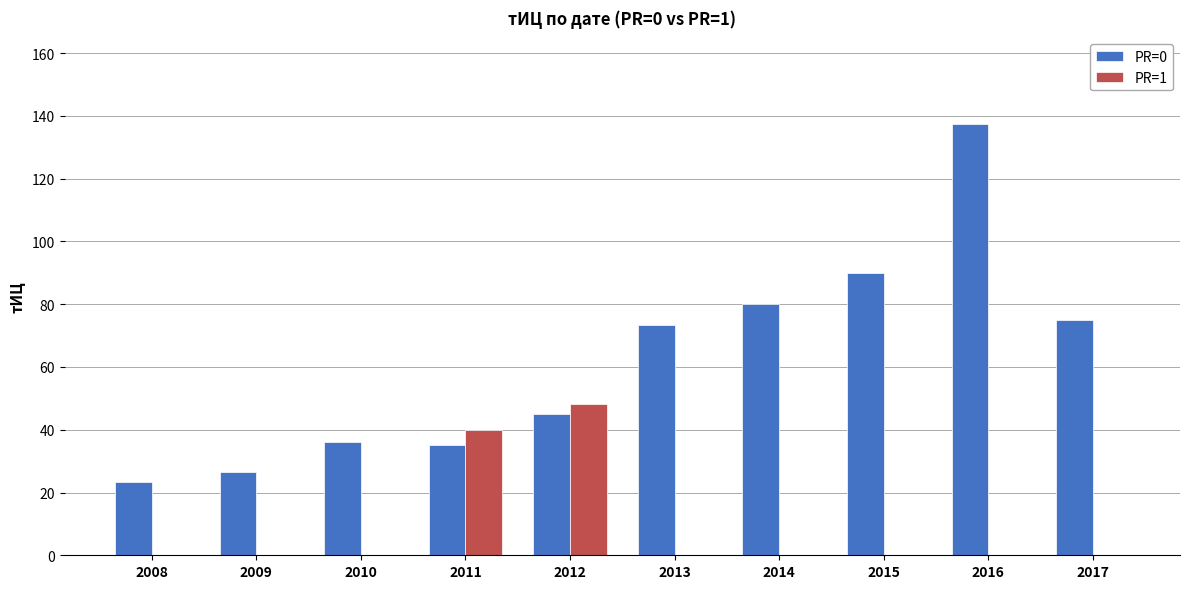

Is it true that PR=0 equals 51.6 at 2017?

False